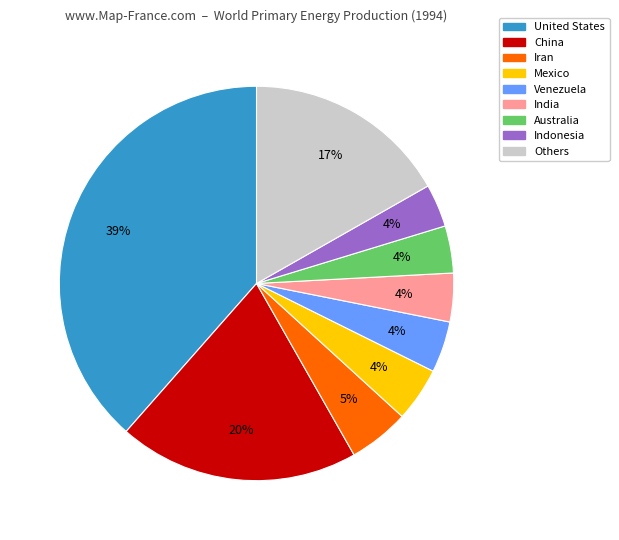

Does any single category account for the majority?

No